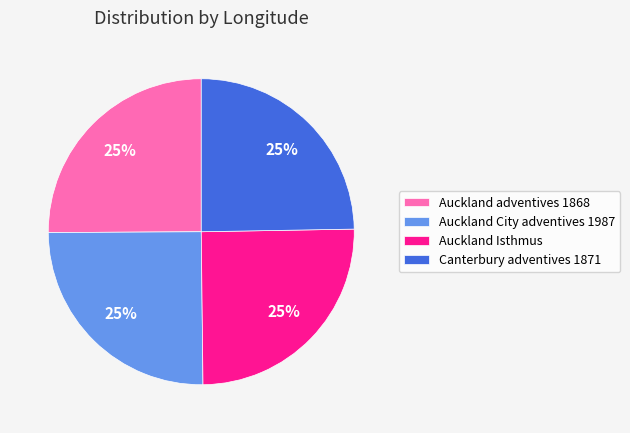

What is the ratio of the value at Auckland adventives 1868 to the value at Auckland City adventives 1987?

1.0